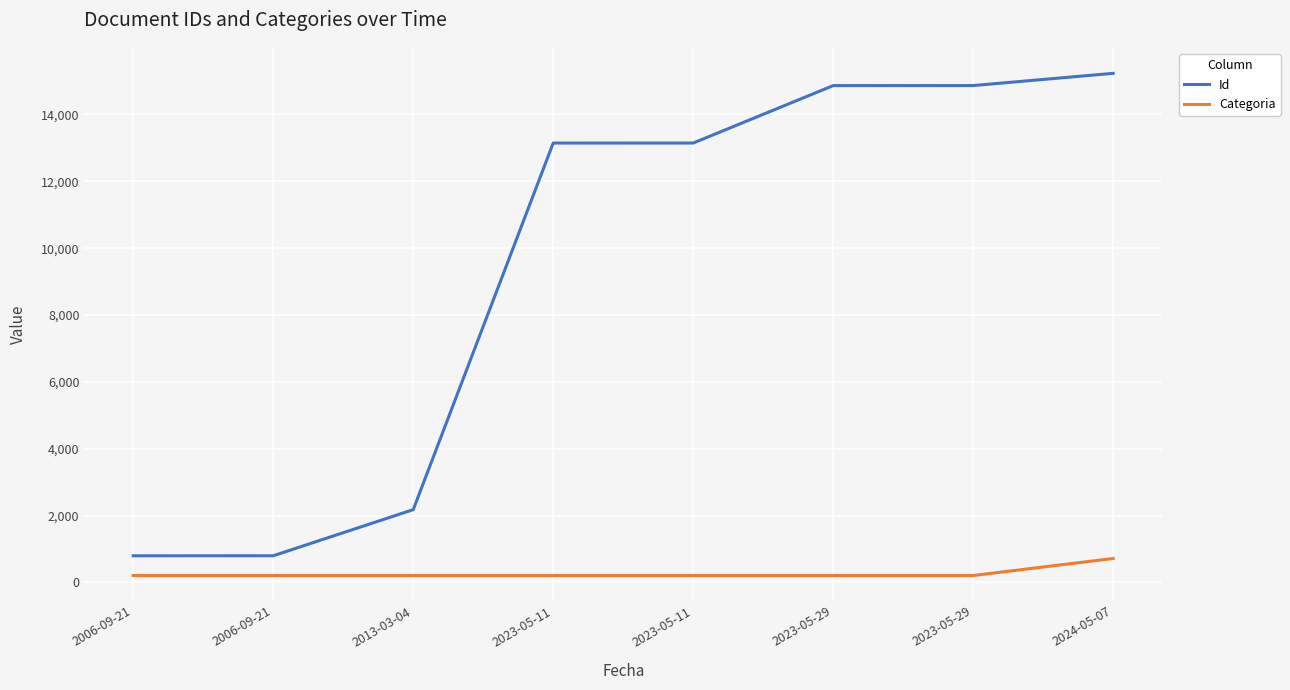

What are all the series names shown in the legend?

Id, Categoria